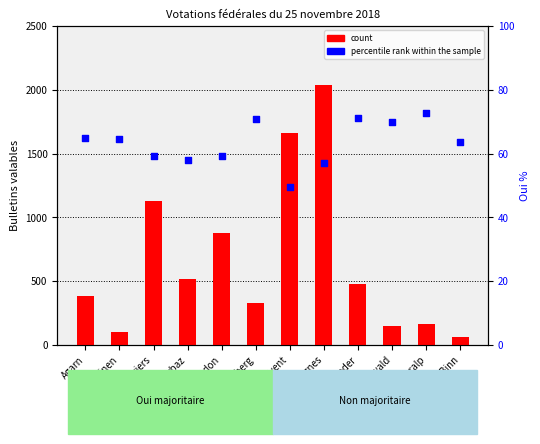

Which series reaches the maximum Y coordinate?

count